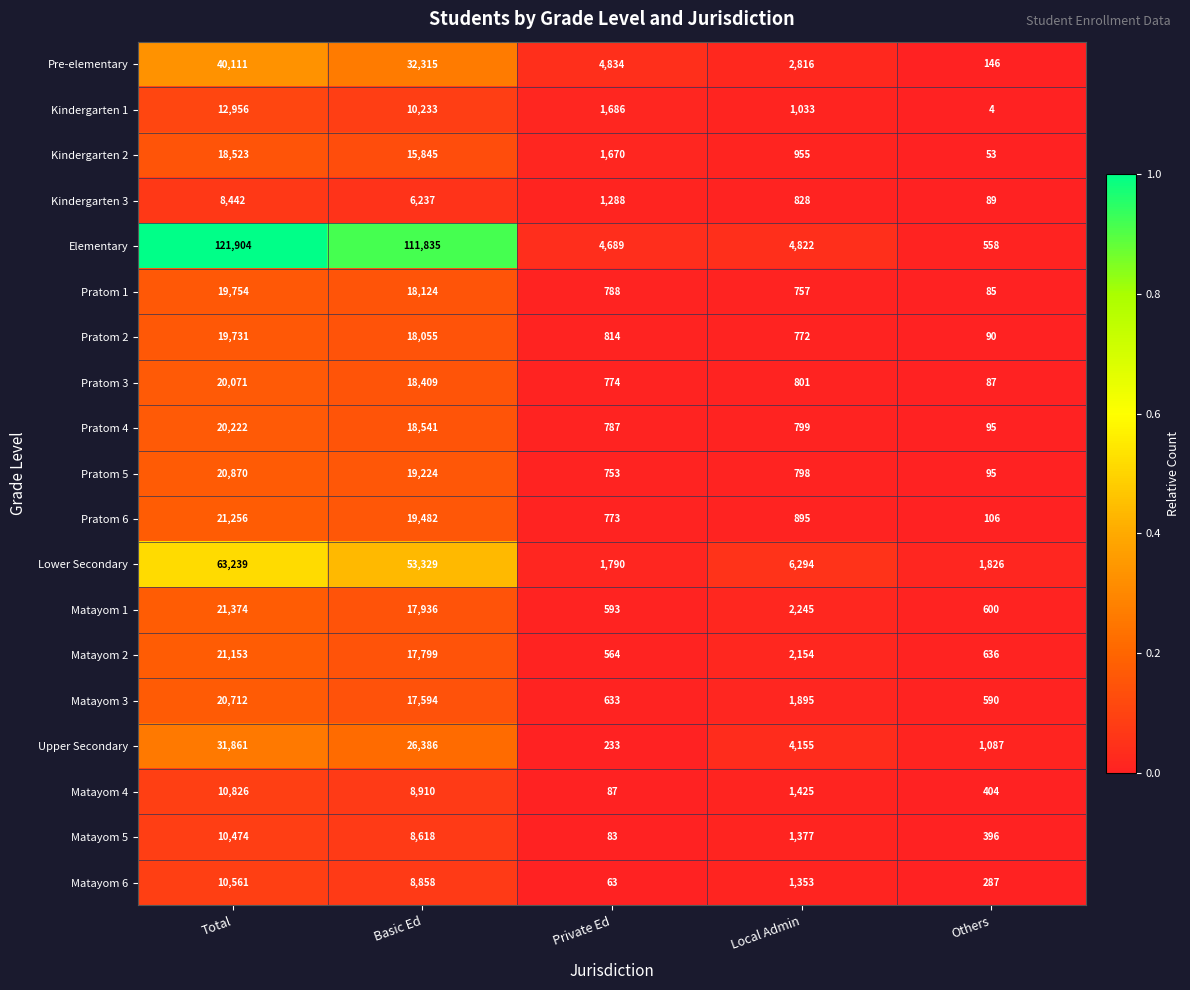

List the labels in order of Matayom 1 value, largest first.

Total, Basic Ed, Local Admin, Others, Private Ed